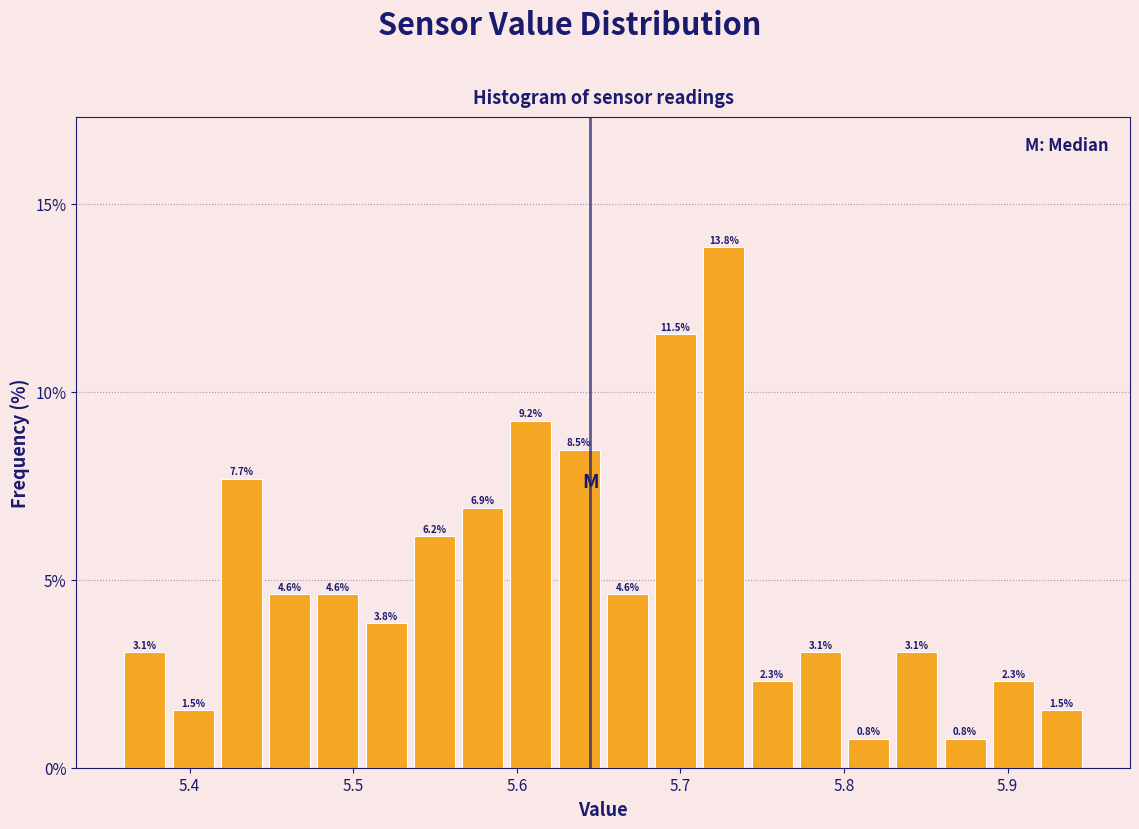

Around what value on the x-axis is the tallest bar? Give the approximate position of its centre, as read against the axis.

5.73